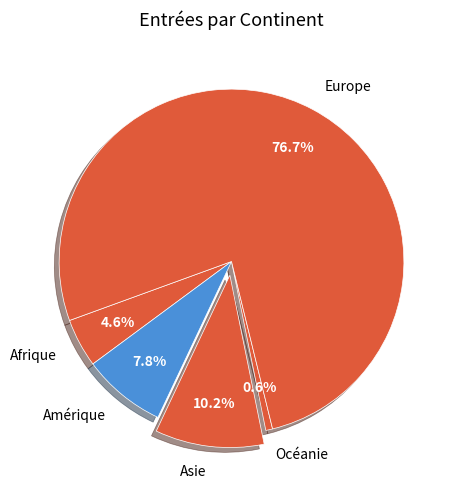

Rank the categories by value from lowest to highest.

Océanie, Afrique, Amérique, Asie, Europe